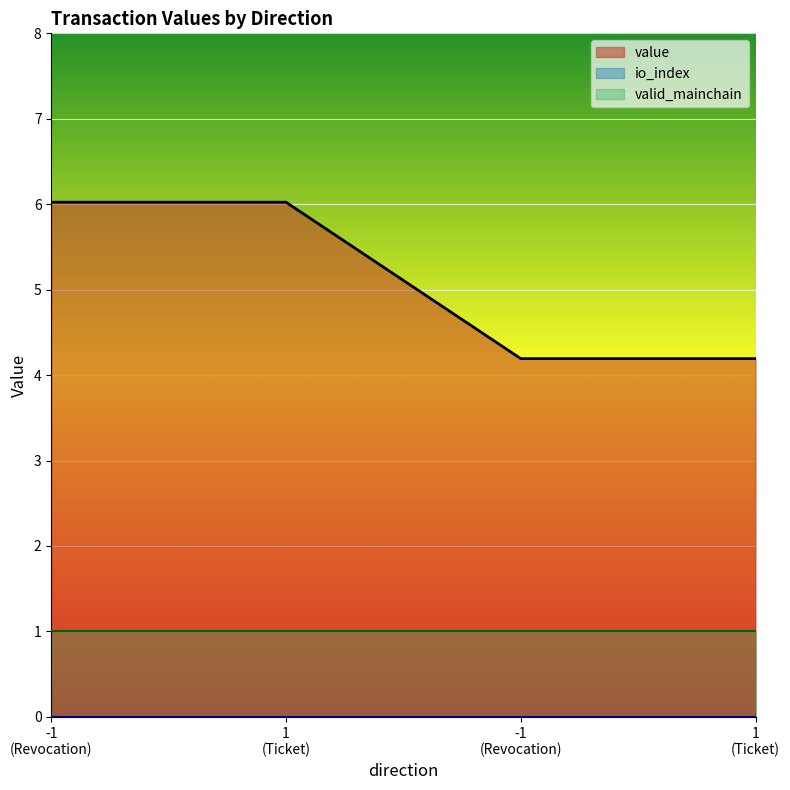

Does the chart display data point markers on the line(s)?

No